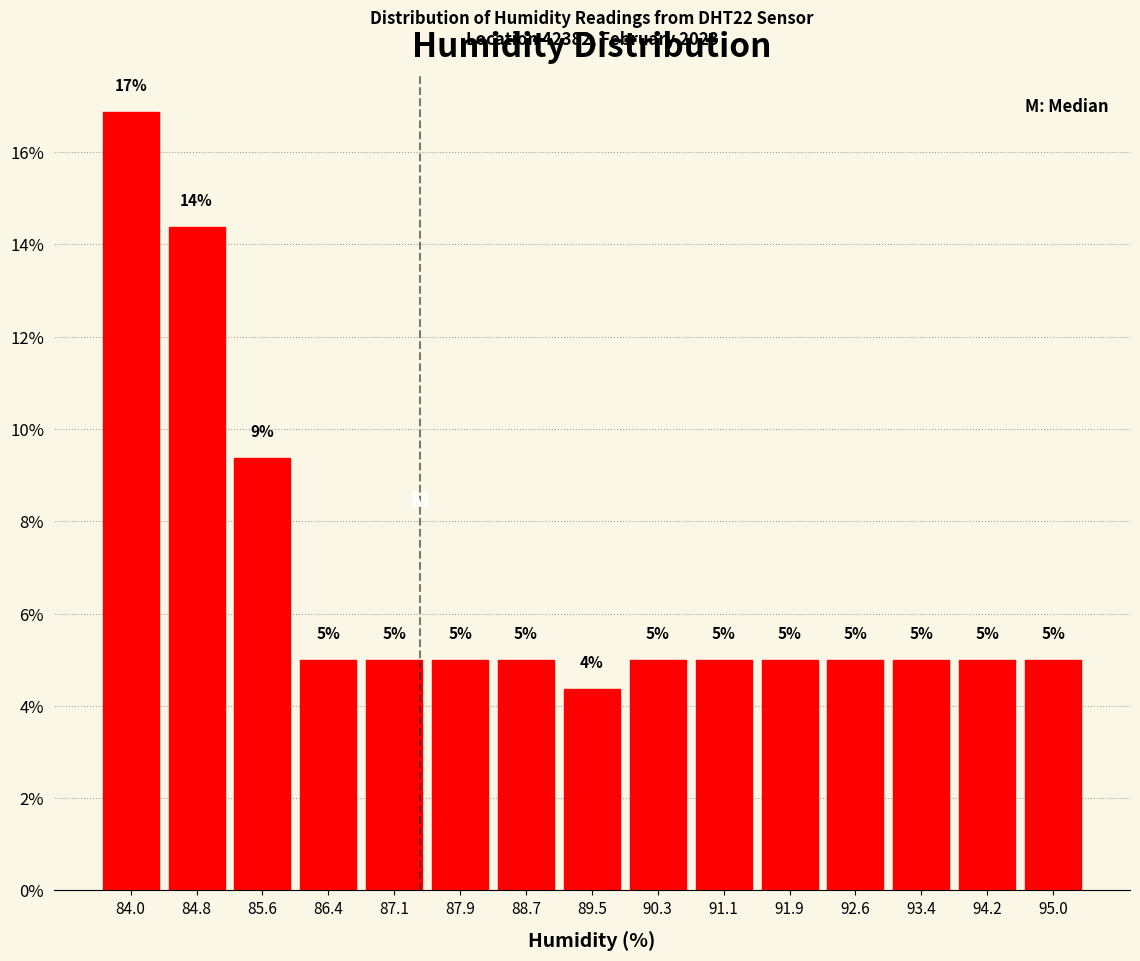

Over which range of the x-axis is the bar tallest?

83.6 to 84.4